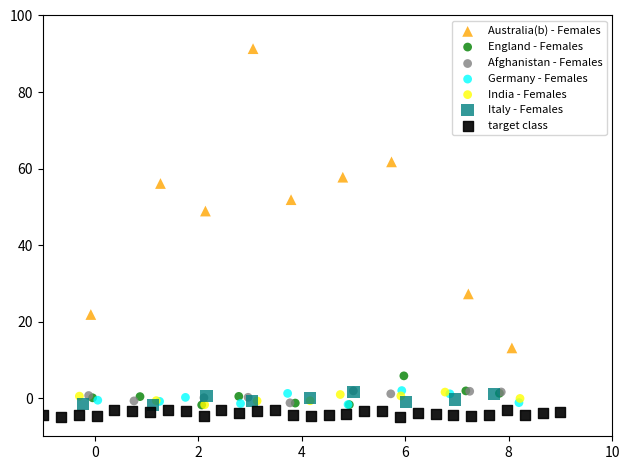

Which series contains the highest Y value?

Australia(b) - Females